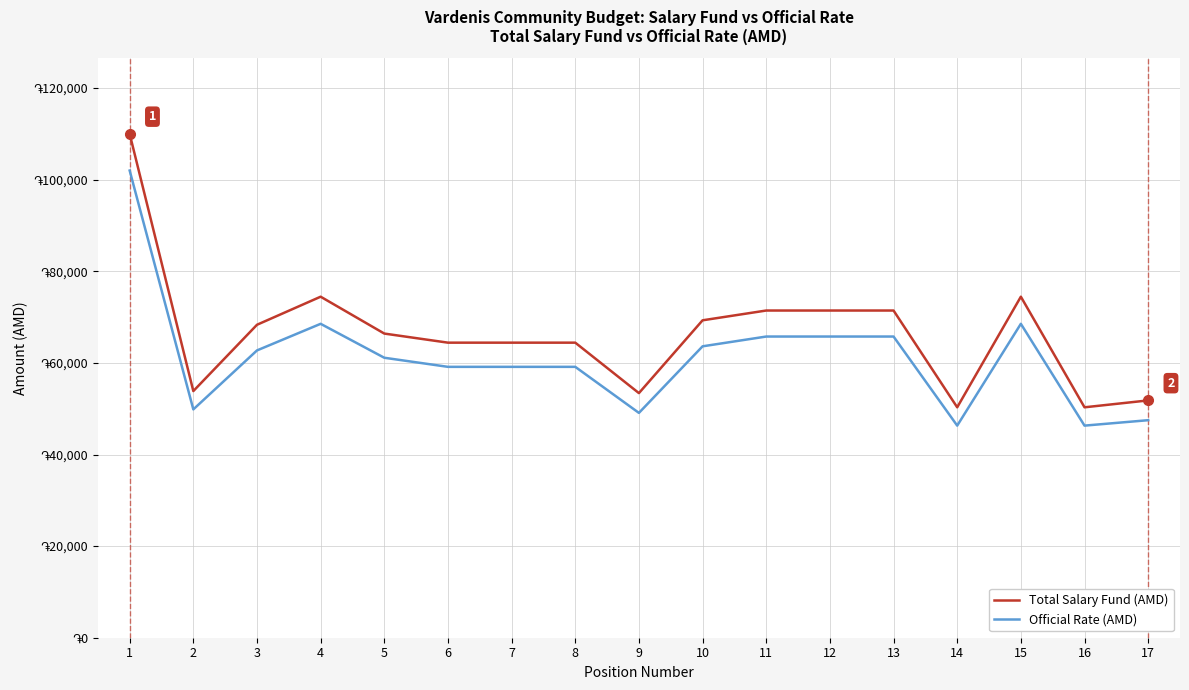

What is the greatest value displayed?

110000